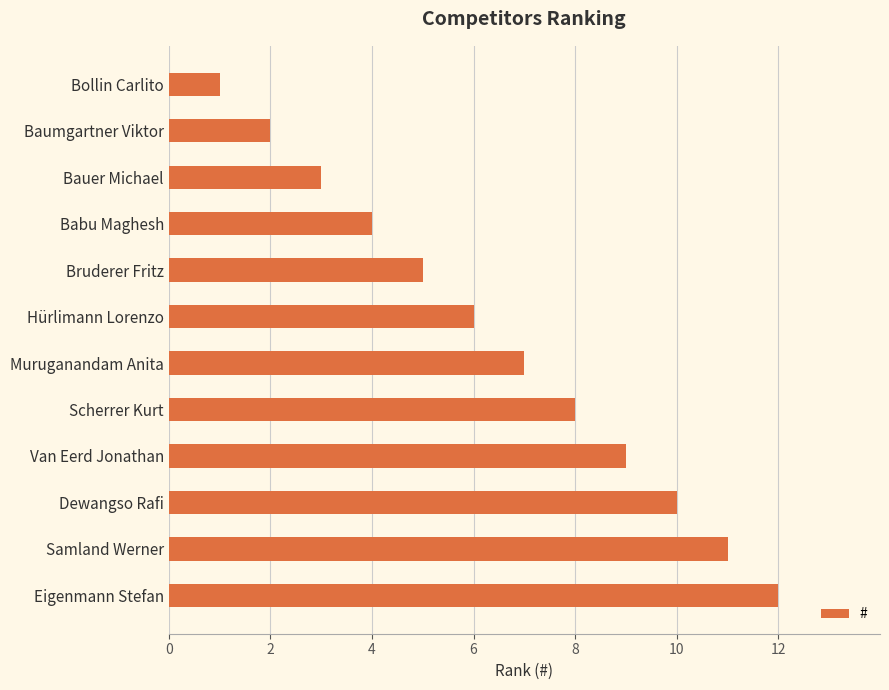

Which label corresponds to the largest value in the chart?

Eigenmann Stefan